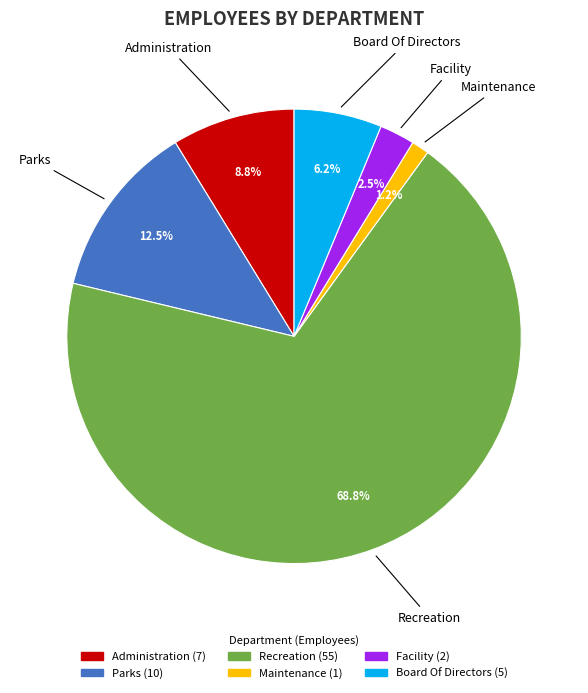

Which category has the biggest portion of the pie?

Recreation